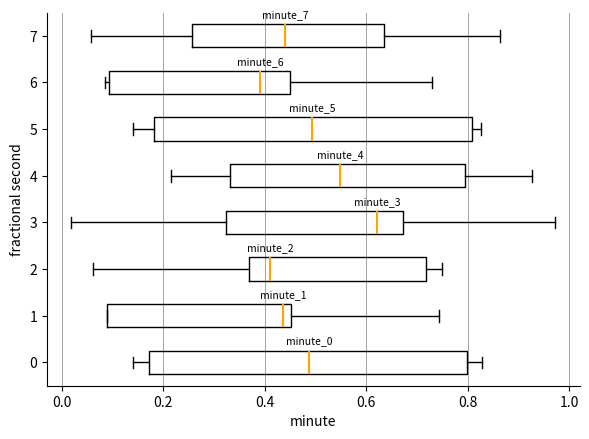

Reading bottom to top, read every box against the x-axis: the position of its median line, the range the box covers, and the ends of its whiskers. The values are not printed on the chart, so give them approximately, as read against the axis.

0: median 0.48, box 0.18 to 0.80, whiskers 0.14 to 0.82
1: median 0.44, box 0.08 to 0.46, whiskers 0.08 to 0.74
2: median 0.42, box 0.36 to 0.72, whiskers 0.06 to 0.74
3: median 0.62, box 0.32 to 0.68, whiskers 0.02 to 0.98
4: median 0.54, box 0.34 to 0.80, whiskers 0.22 to 0.92
5: median 0.50, box 0.18 to 0.80, whiskers 0.14 to 0.82
6: median 0.40, box 0.10 to 0.44, whiskers 0.08 to 0.72
7: median 0.44, box 0.26 to 0.64, whiskers 0.06 to 0.86